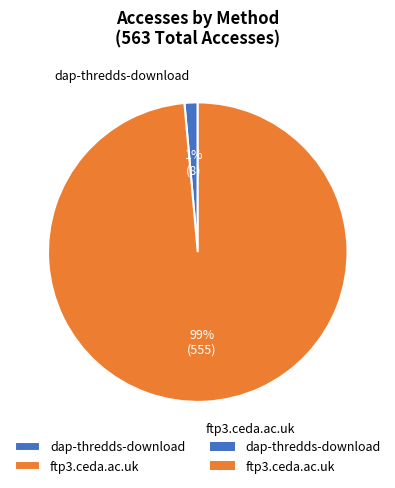

Between ftp3.ceda.ac.uk and dap-thredds-download, which is larger?

ftp3.ceda.ac.uk